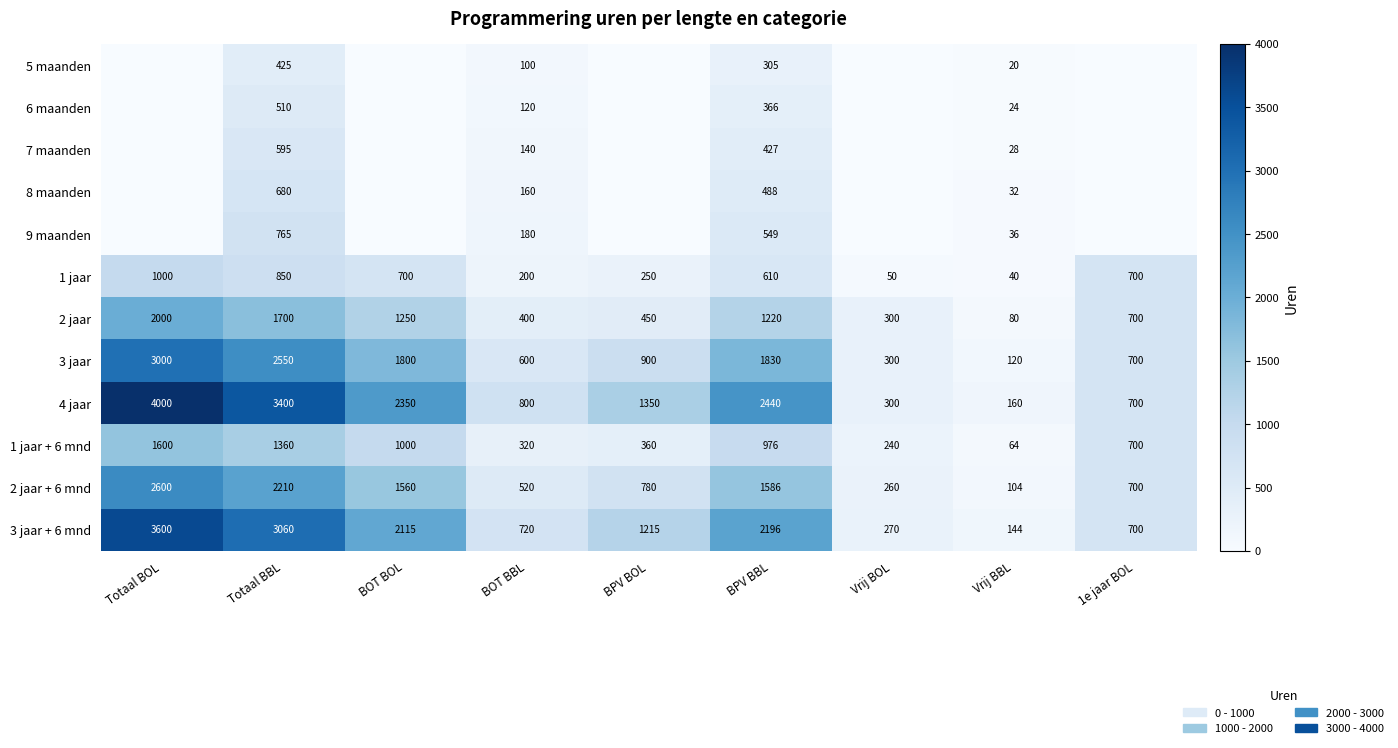

Is the value of 3 jaar at Vrij BBL greater than the value of 1 jaar at 1e jaar BOL?

No